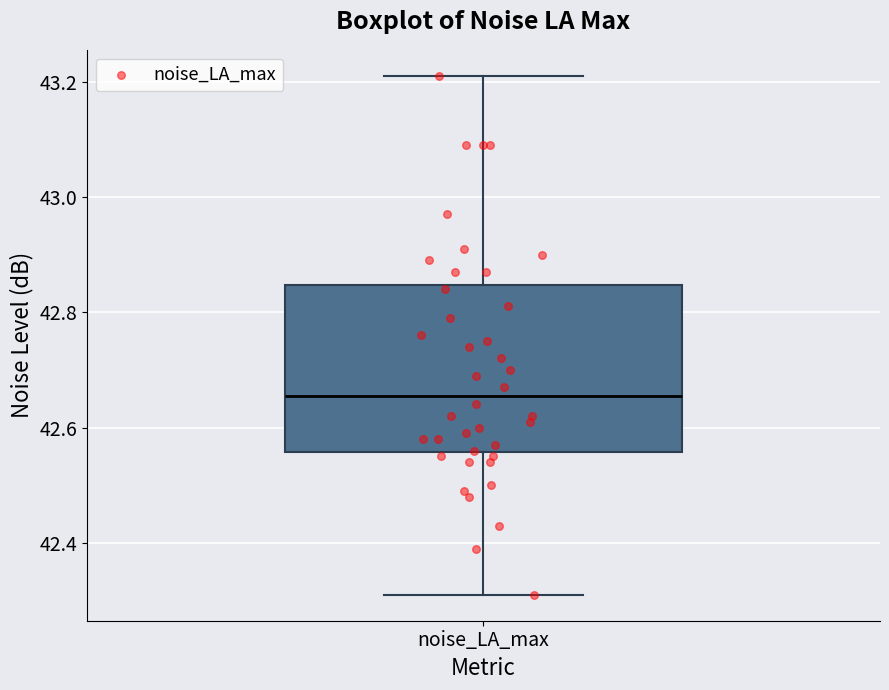

Where does the lower whisker of the box for noise_LA_max end on the y-axis? The values are not printed on the chart, so give them approximately, as read against the axis.

42.32